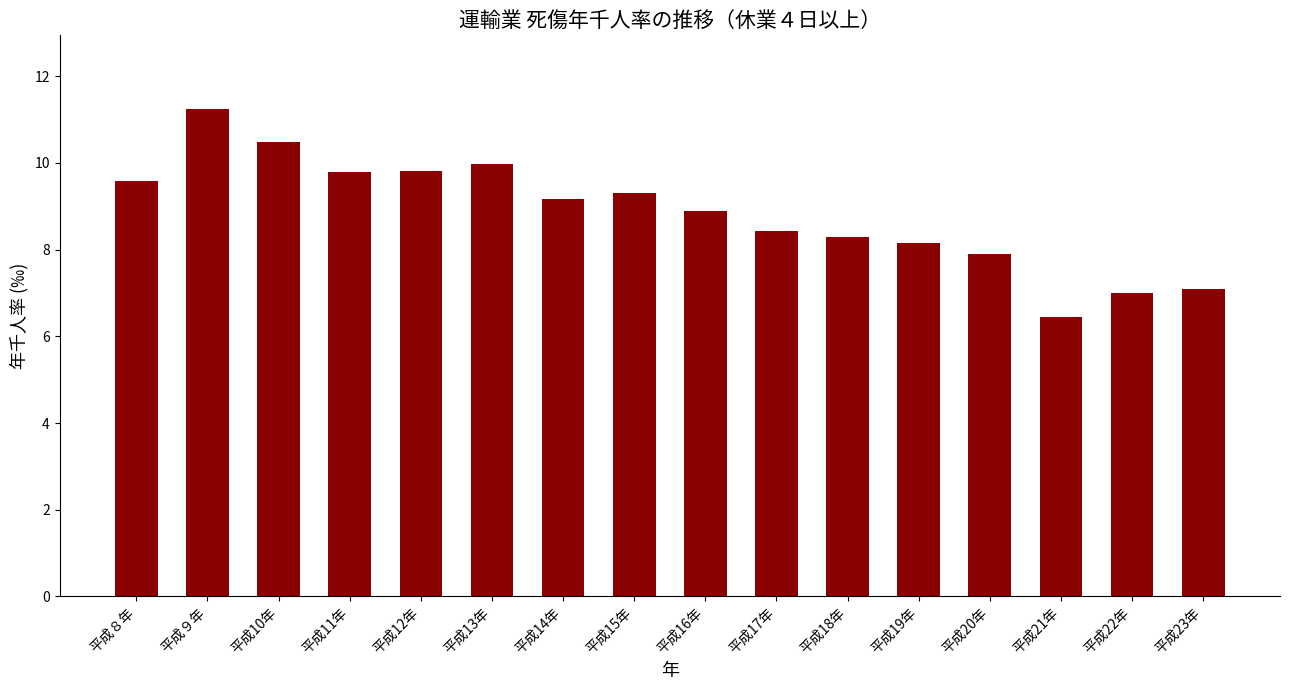

Reading left to right, what are all the values shown in this chart?

9.6	11.3	10.5	9.8	9.8	10.0	9.2	9.3	8.9	8.4	8.3	8.2	7.9	6.4	7.0	7.1